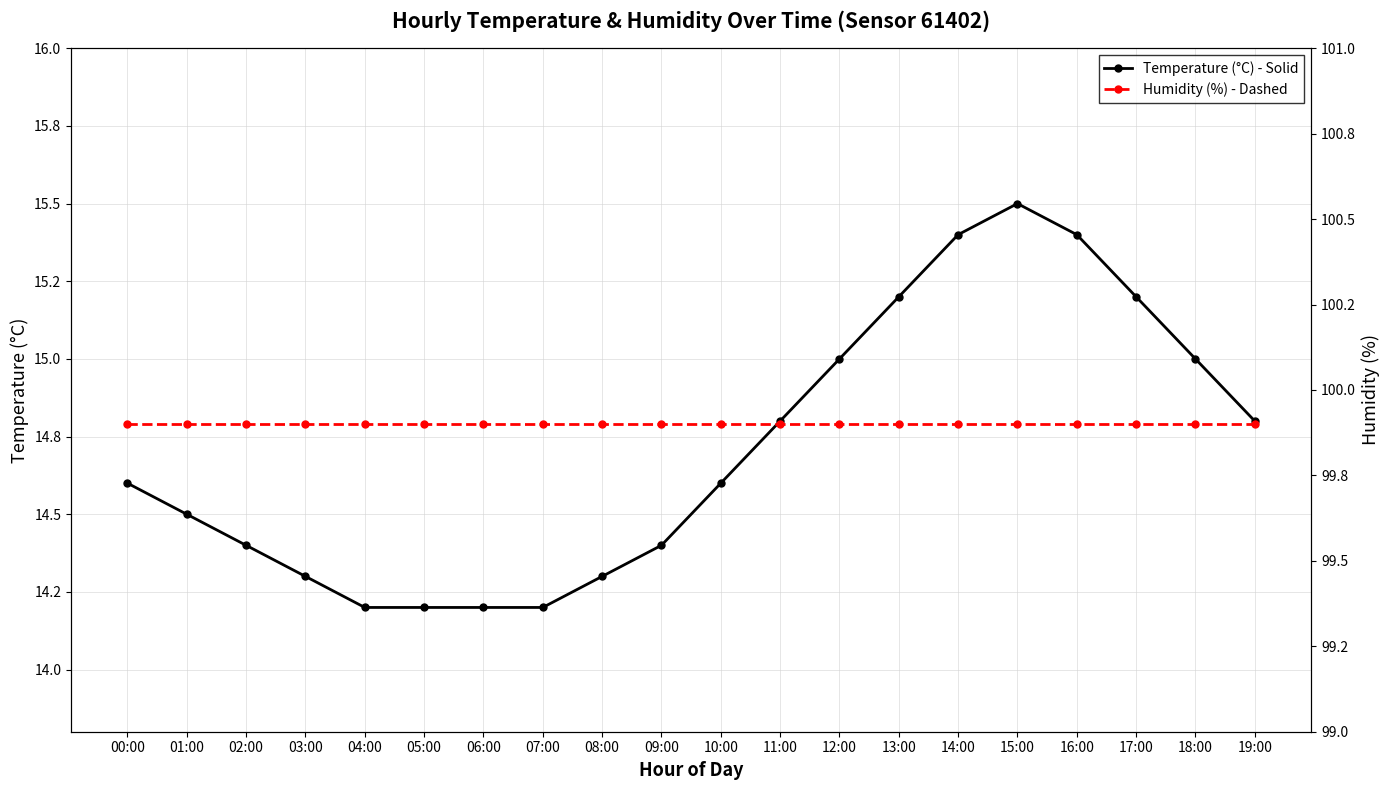

True or false: Temperature (°C) - Solid has a value of 4.9 at 06:00.

False